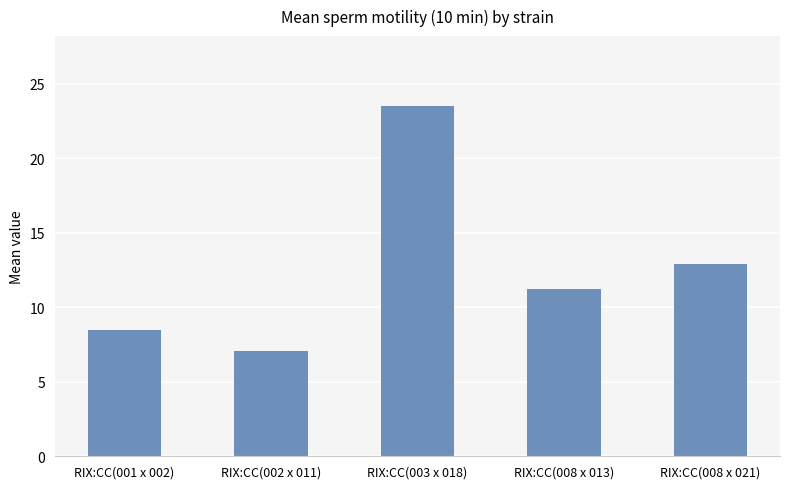

What is the approximate value at RIX:CC(003 x 018)?

23.5